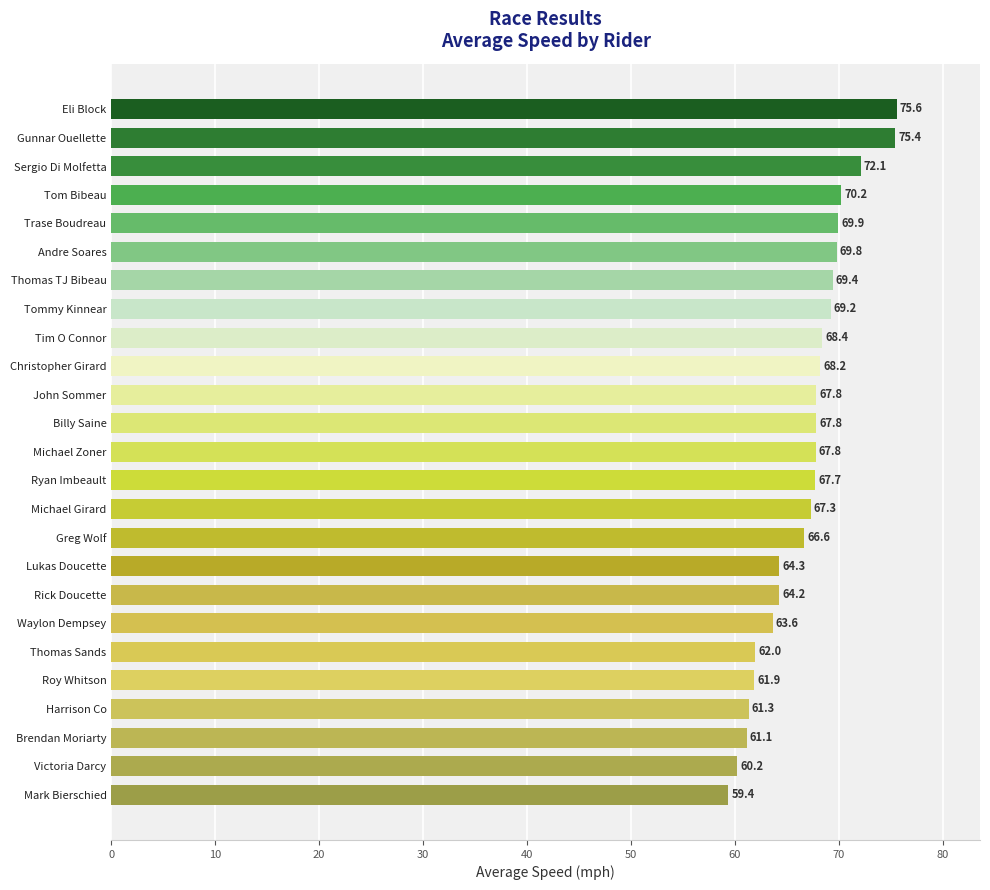

Approximately how many times larger is the value at Thomas Sands compared to Tom Bibeau?

0.9